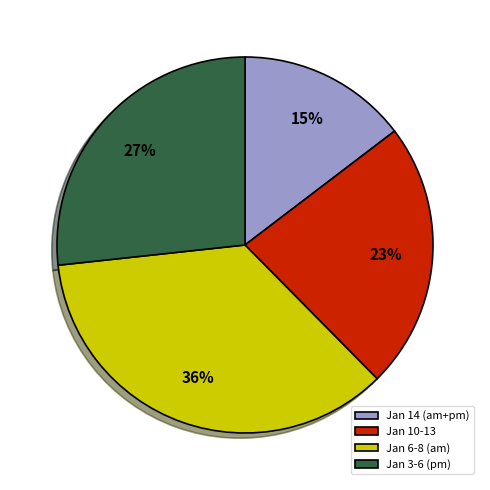

Rank the categories by value from highest to lowest.

Jan 6-8 (am), Jan 3-6 (pm), Jan 10-13, Jan 14 (am+pm)